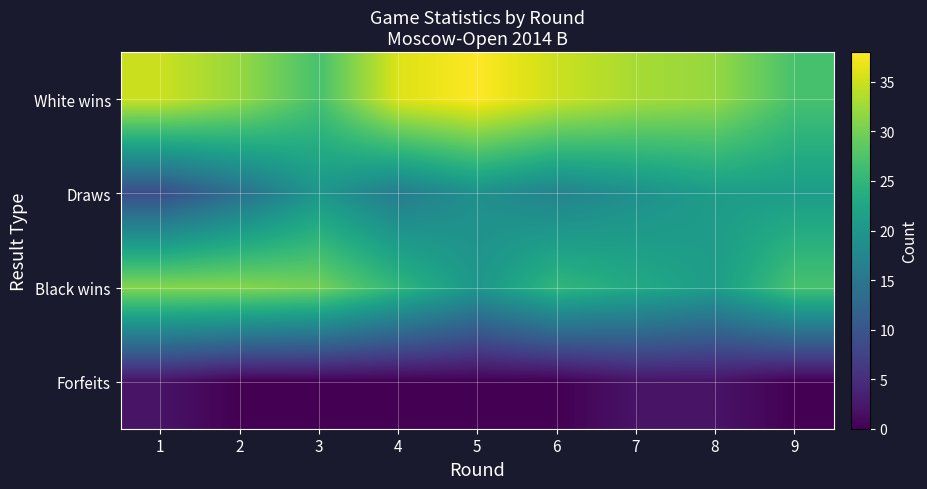

Reading left to right, extract all data points from this chart.

White wins: 1=35	2=32	3=27	4=36	5=38	6=35	7=33	8=32	9=27
Draws: 1=9	2=14	3=20	4=16	5=19	6=17	7=19	8=21	9=21
Black wins: 1=31	2=31	3=30	4=25	5=20	6=25	7=23	8=21	9=27
Forfeits: 1=2	2=0	3=0	4=0	5=0	6=0	7=2	8=2	9=0